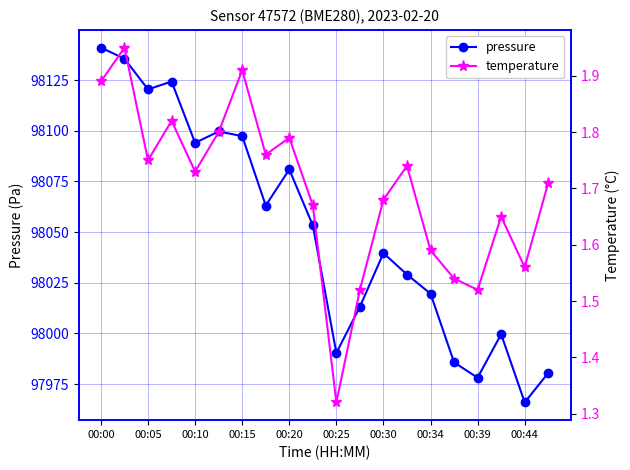

How many lines are shown in the chart?

2